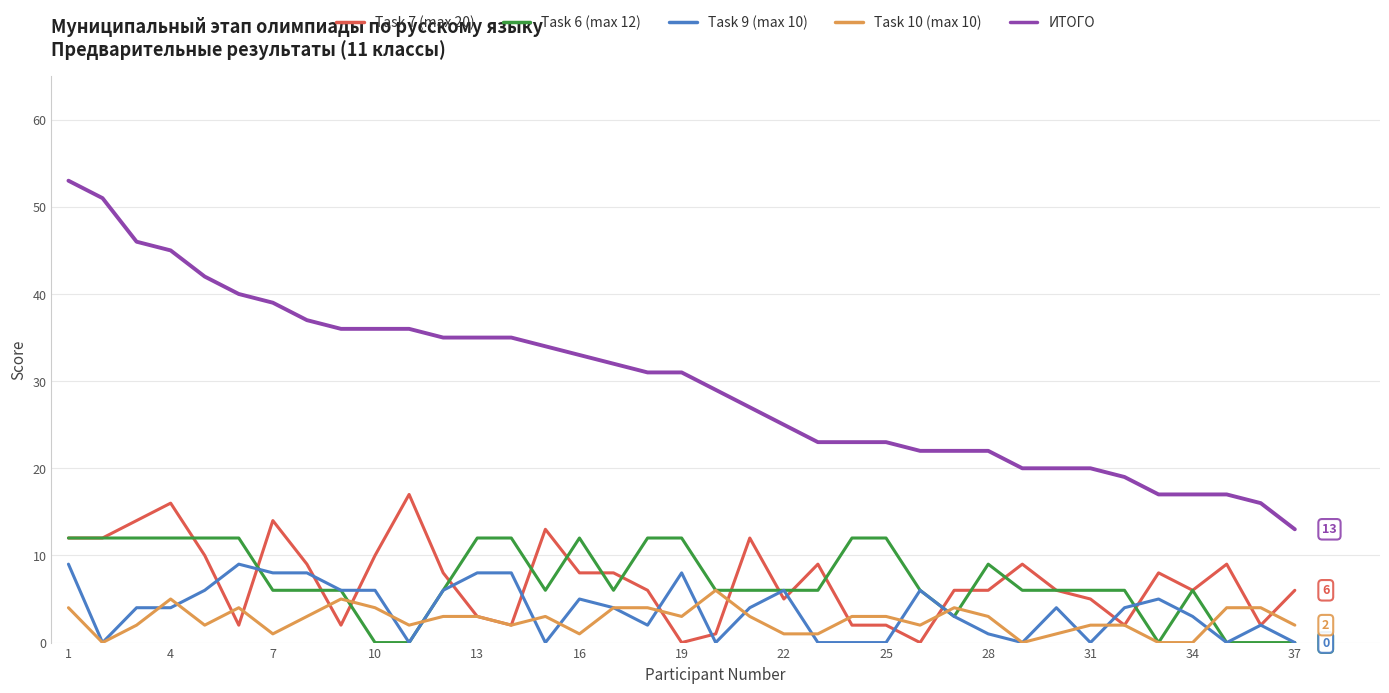

True or false: Task 9 (max 10) and Task 10 (max 10) intersect in this chart.

True